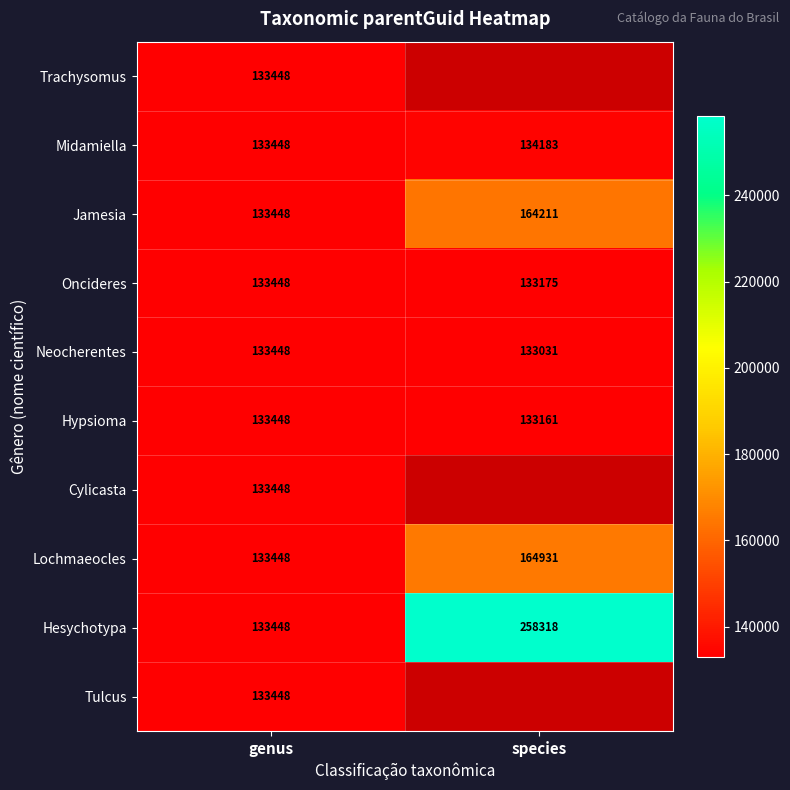

The value of Cylicasta at genus is 55489. True or false?

False